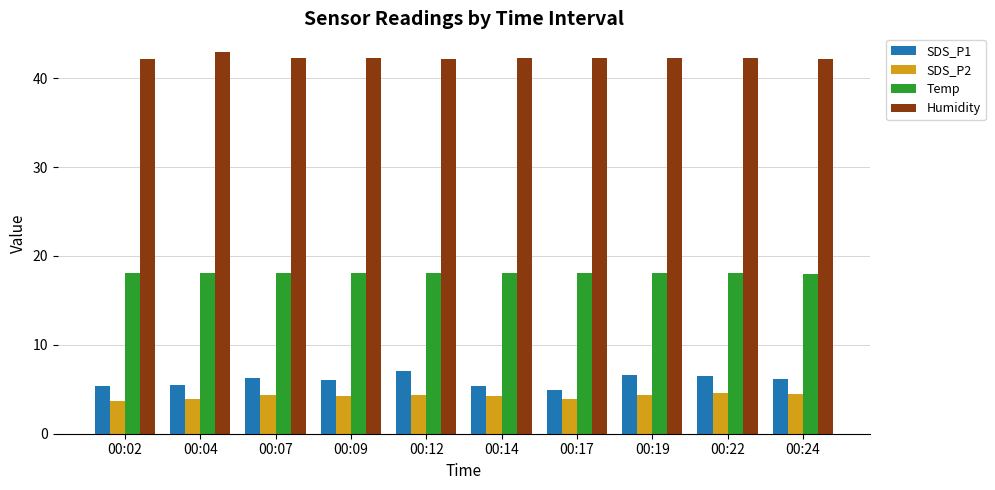

Which series has the largest range (max minus min)?

SDS_P1